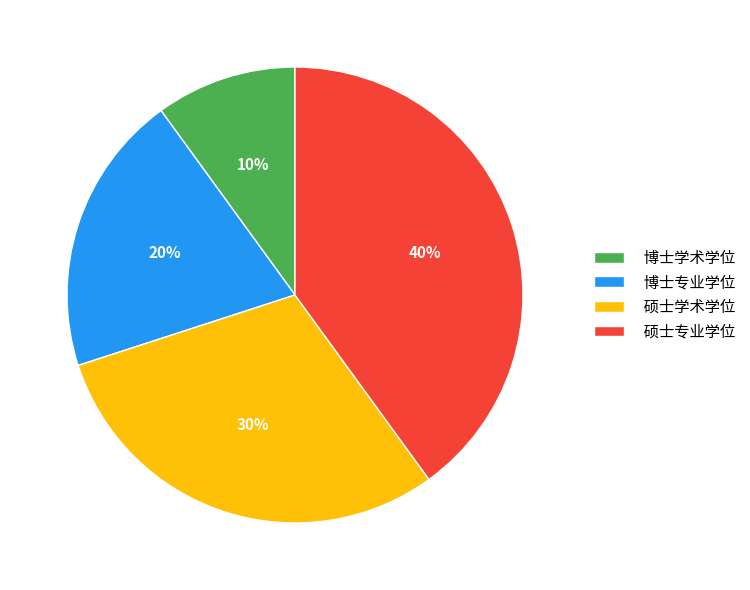

Approximately how many times larger is the value at 博士专业学位 compared to 硕士学术学位?

0.7